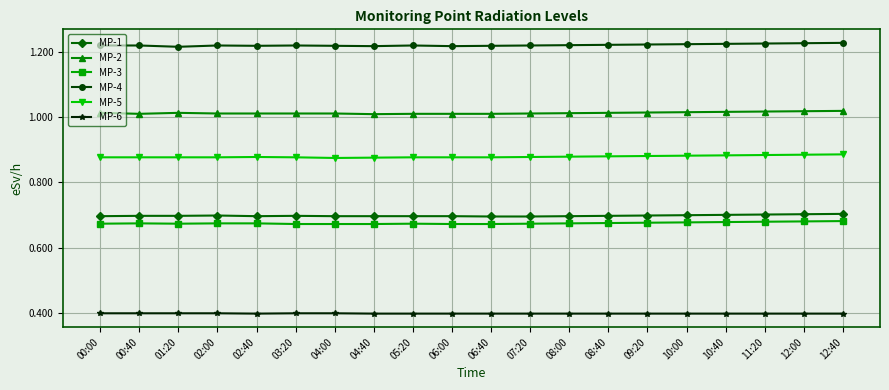

Is the value of MP-2 at 08:40 greater than the value of MP-6 at 08:40?

Yes